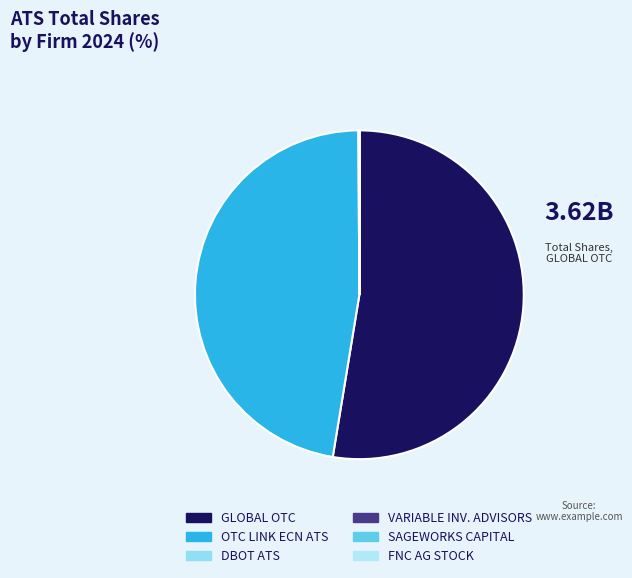

Count the number of slices in the pie.

6